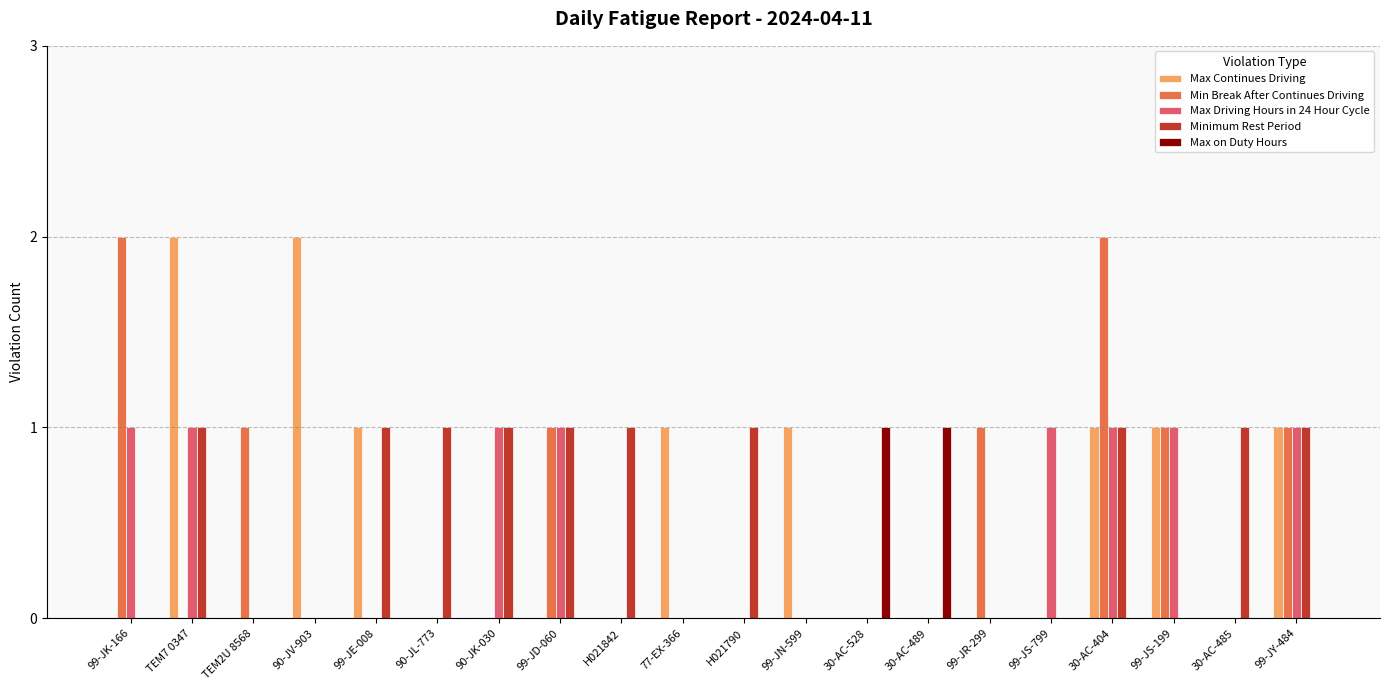

At which category is the sum across all series the highest?

30-AC-404